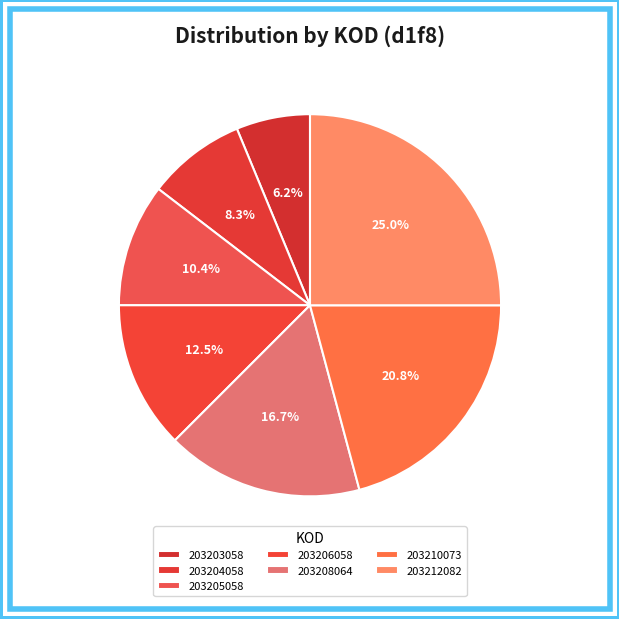

The 203206058 slice represents 22% of the pie. True or false?

False